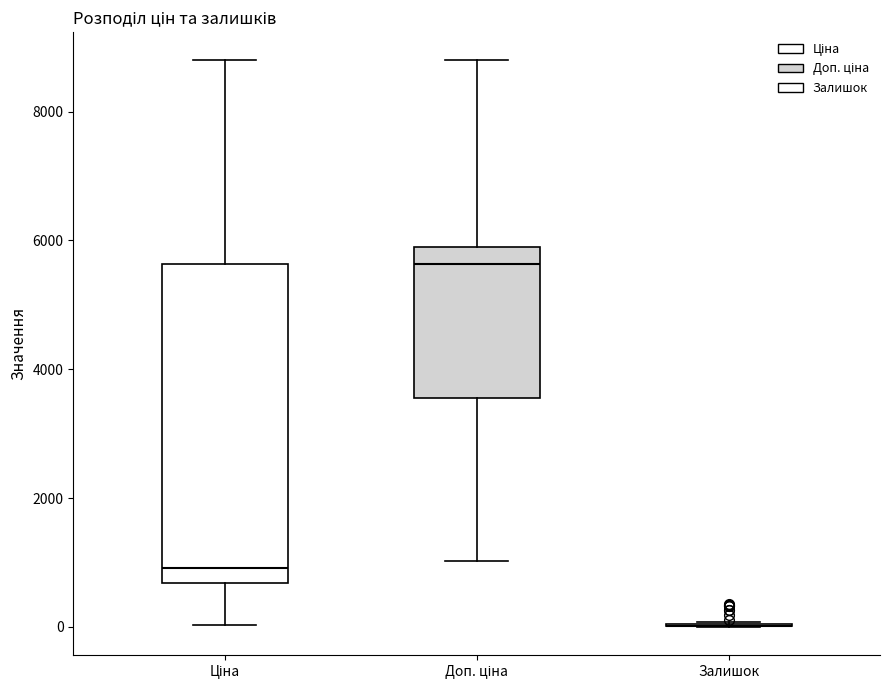

Reading left to right, transcribe this box plot: for each box, give where its median line is, the range the box spans, and where its two whiskers end, as read against the y-axis. The values are not printed on the chart, so give them approximately, as read against the axis.

Ціна: median 1000, box 600 to 5600, whiskers 0 to 8800
Доп. ціна: median 5600, box 3600 to 5800, whiskers 1000 to 8800
Залишок: box collapsed to a line at 0, whiskers 0 to 0